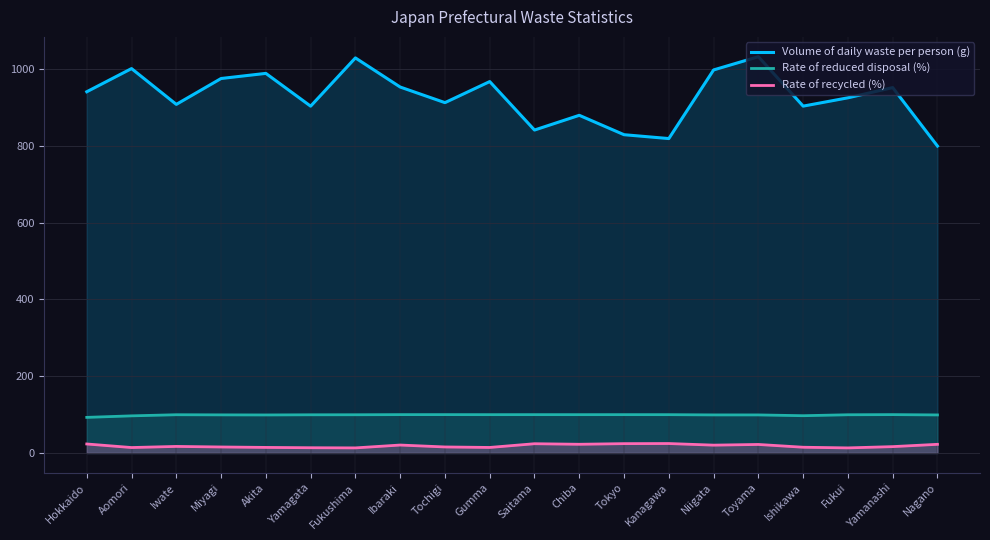

List the labels in order of Volume of daily waste per person (g) value, largest first.

Toyama, Fukushima, Aomori, Niigata, Akita, Miyagi, Gumma, Ibaraki, Yamanashi, Hokkaido, Fukui, Tochigi, Iwate, Ishikawa, Yamagata, Chiba, Saitama, Tokyo, Kanagawa, Nagano